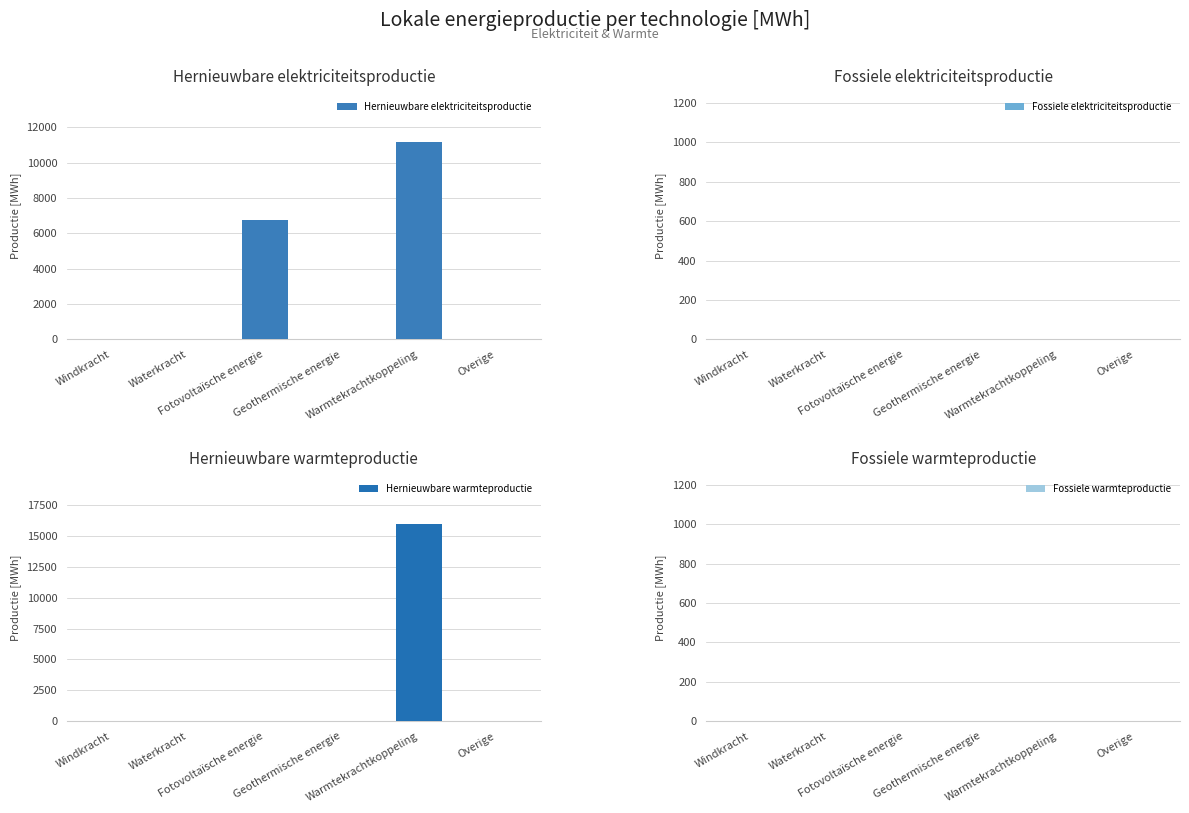

Between Windkracht and Fotovoltaïsche energie, which series saw the biggest shift?

Hernieuwbare elektriciteitsproductie